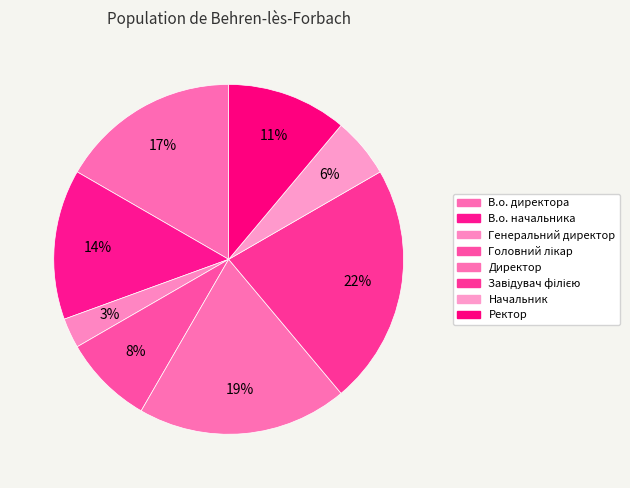

Count the number of slices in the pie.

8